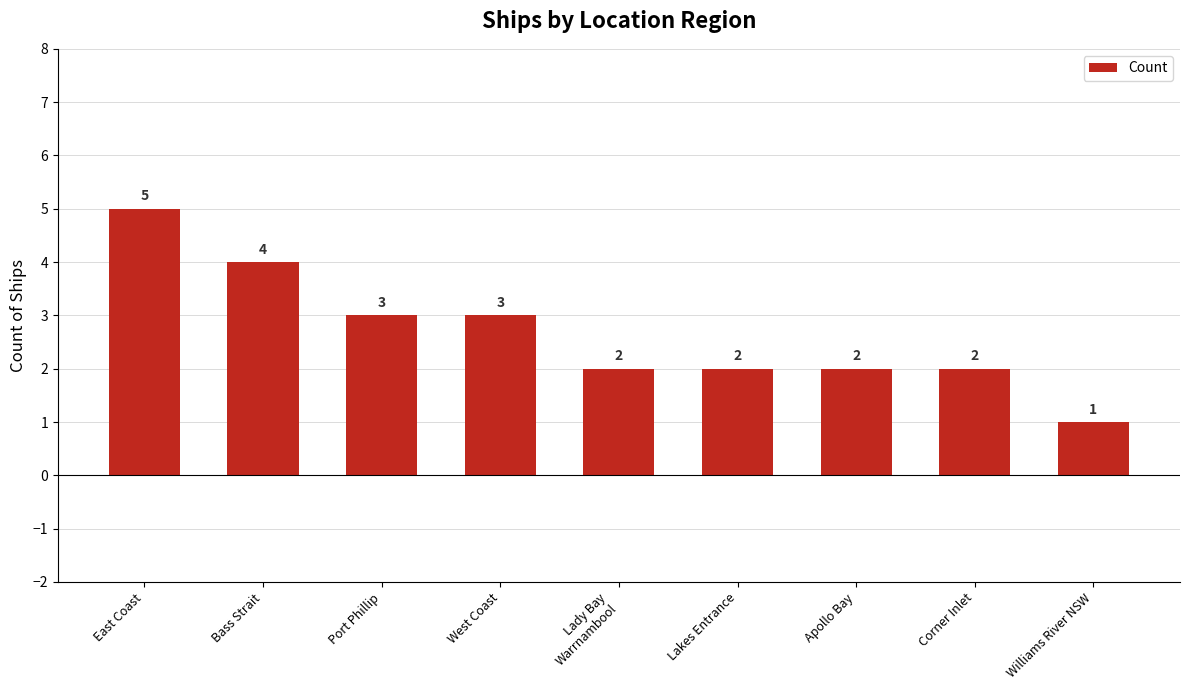

What is the difference between the maximum and second lowest values?

3